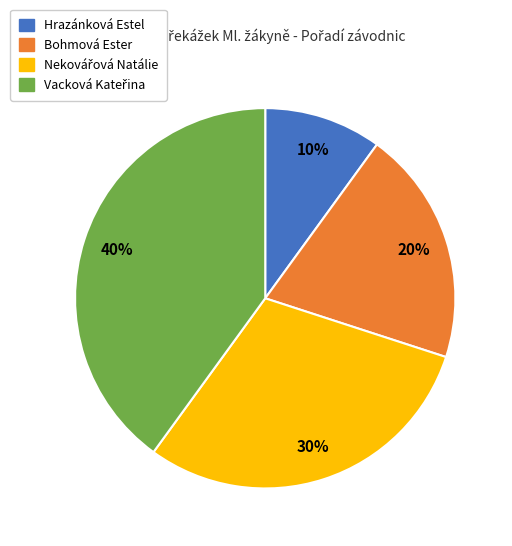

Is there a majority slice in this chart?

No